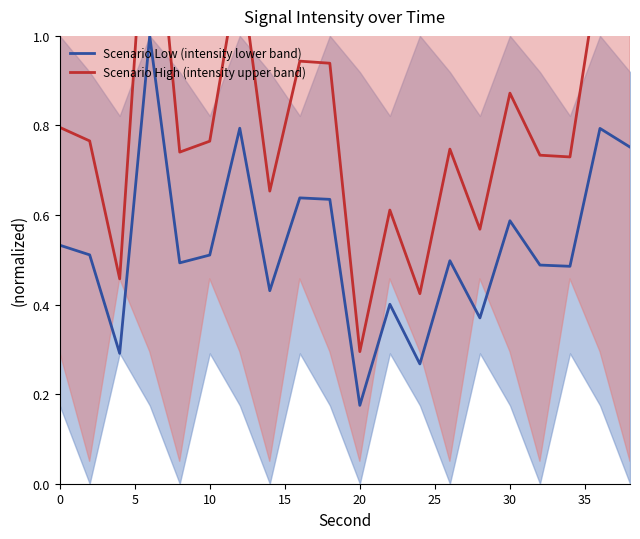

What are all the series names shown in the legend?

Scenario Low (intensity lower band), Scenario High (intensity upper band)